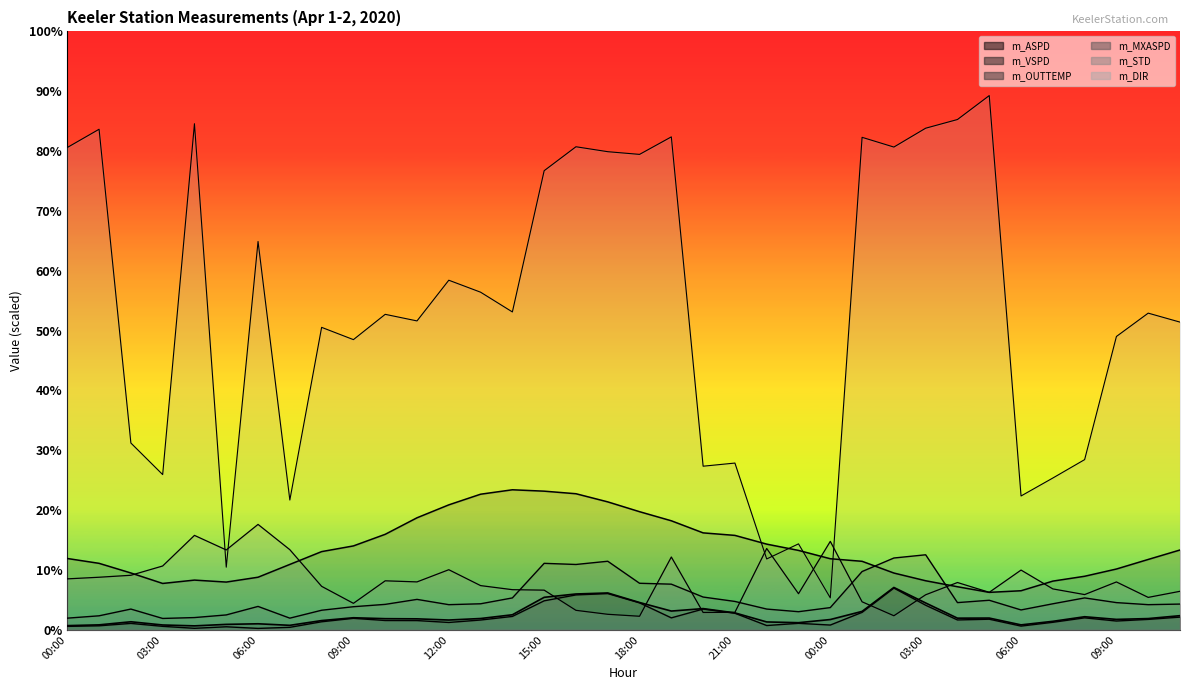

List the labels in order of m_STD value, smallest first.

18:00, 02:00, 17:00, 20:00, 21:00, 16:00, 09:00, 01:00, 10:00, 03:00, 08:00, 23:00, 05:00, 11:00, 15:00, 14:00, 07:00, 08:00, 13:00, 04:00, 09:00, 11:00, 10:00, 00:00, 01:00, 02:00, 06:00, 12:00, 03:00, 19:00, 05:00, 07:00, 22:00, 00:00, 04:00, 06:00